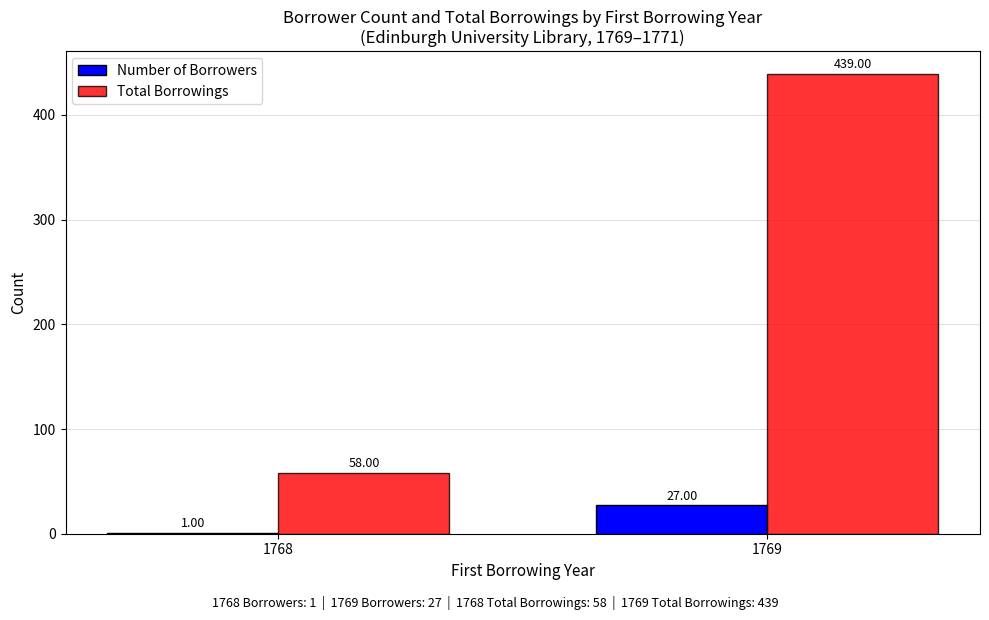

What is the total value across all series at 1769?

466